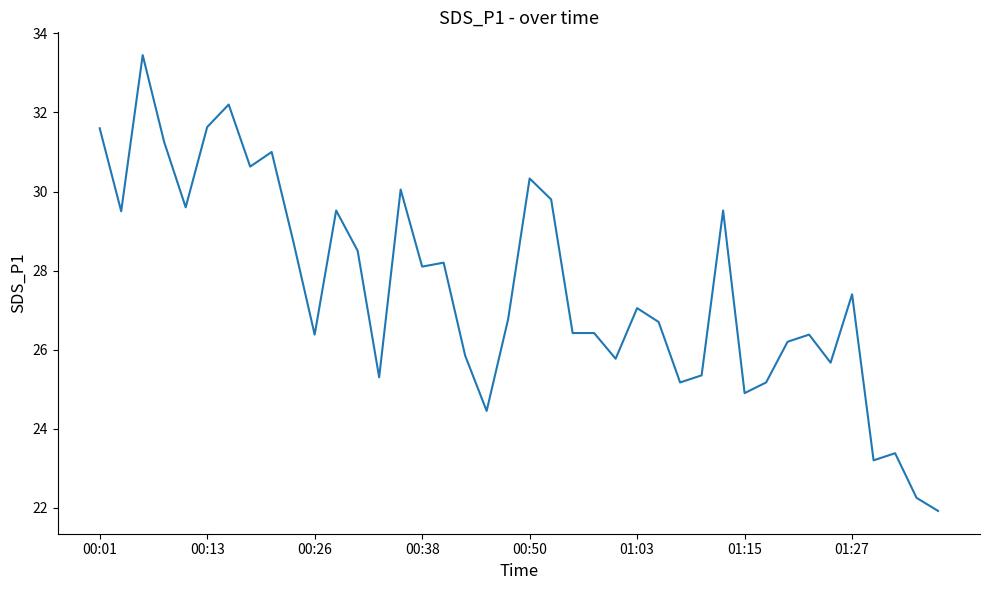

What is the greatest value displayed?

33.5